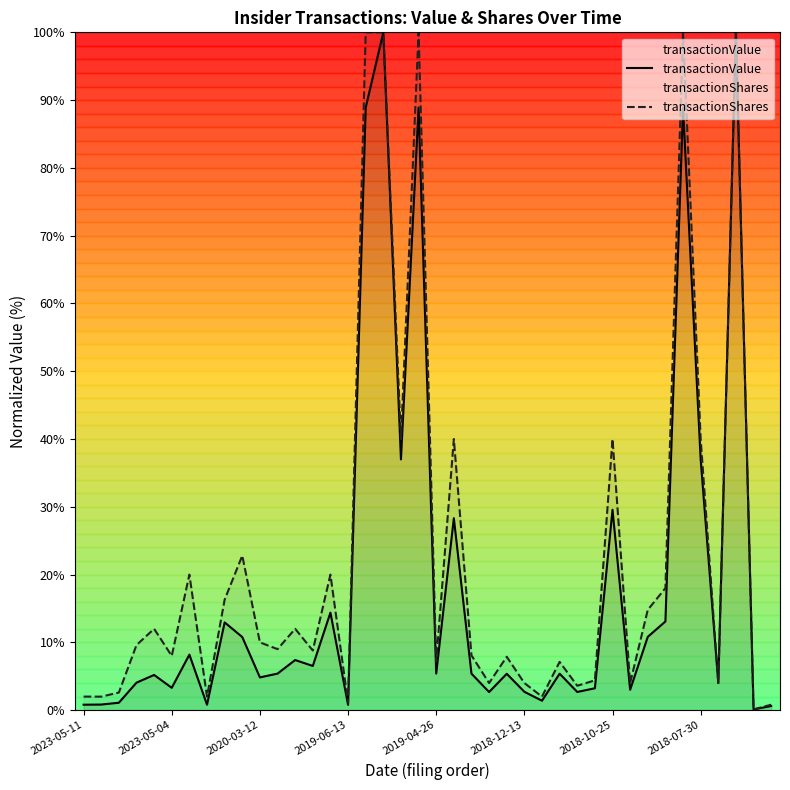

The value of transactionShares at 2023-05-11 is 2.0. True or false?

True